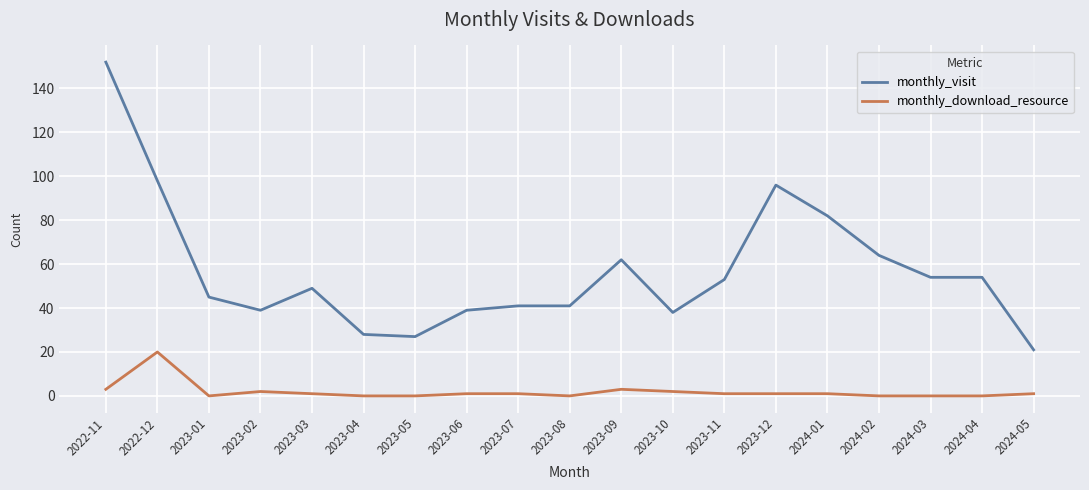

What is the greatest value displayed?

152